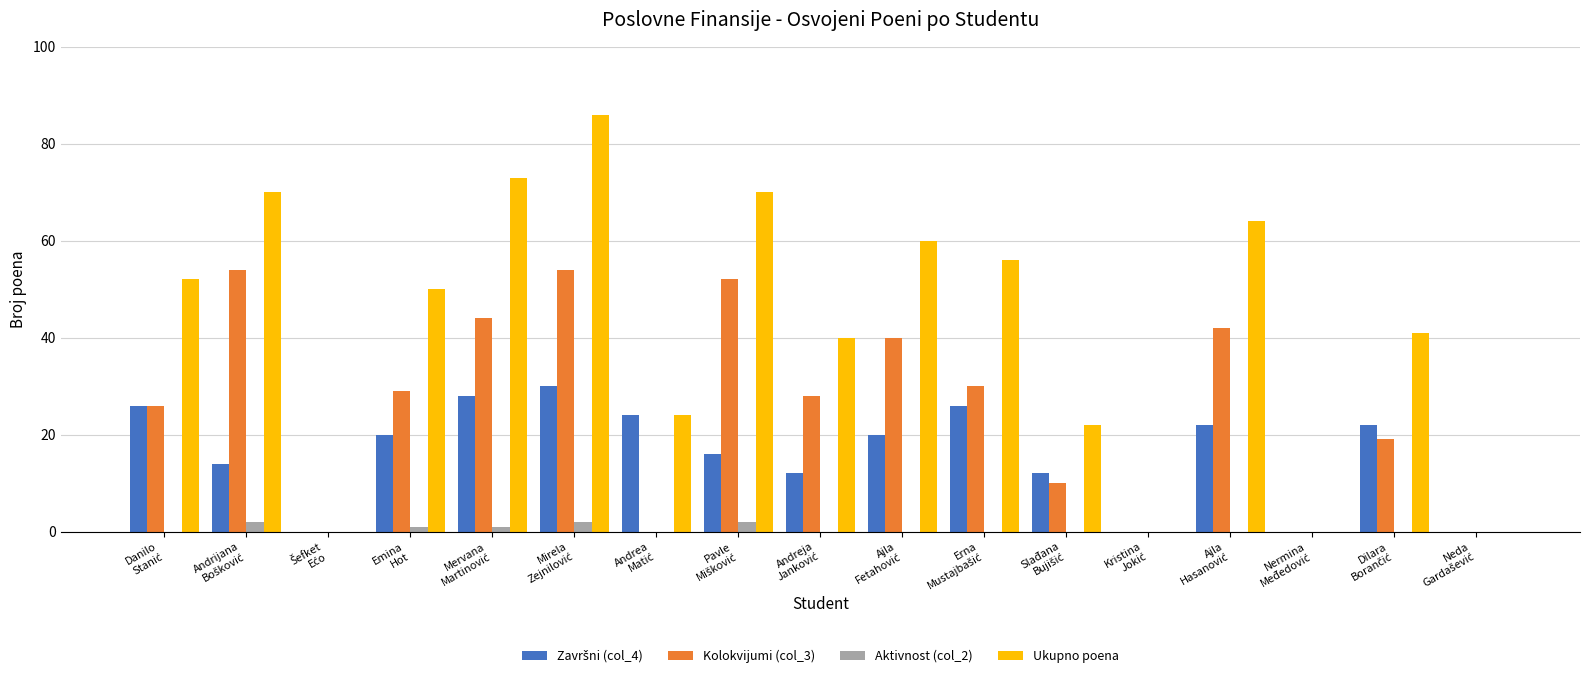

What is the maximum value for Ukupno poena?

86